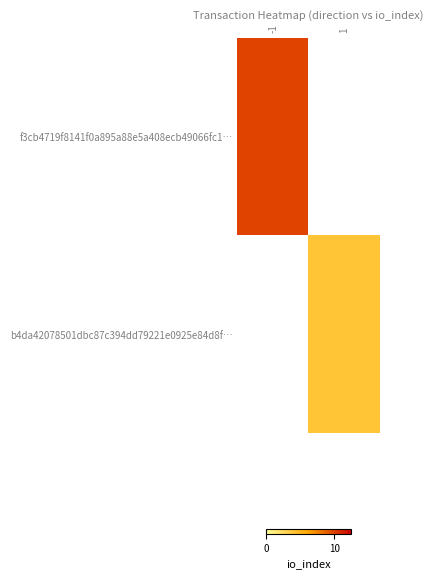

What is the approximate value of f3cb4719f8141f0a895a88e5a408ecb49066fc1… at -1?

10.0